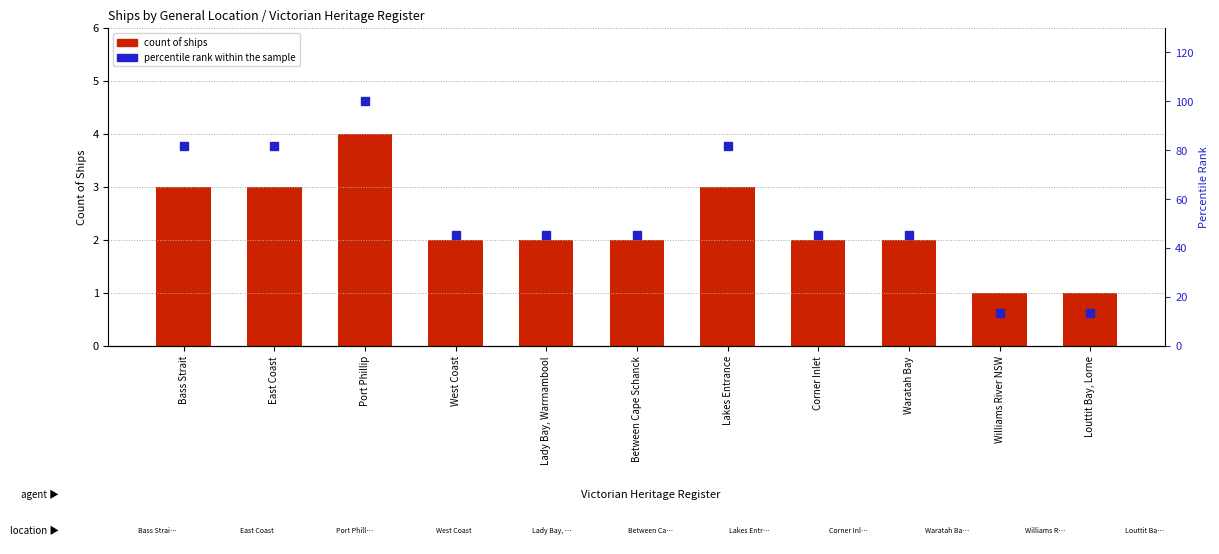

What is the difference between the second highest and second lowest values in the percentile rank within the sample series?

68.2